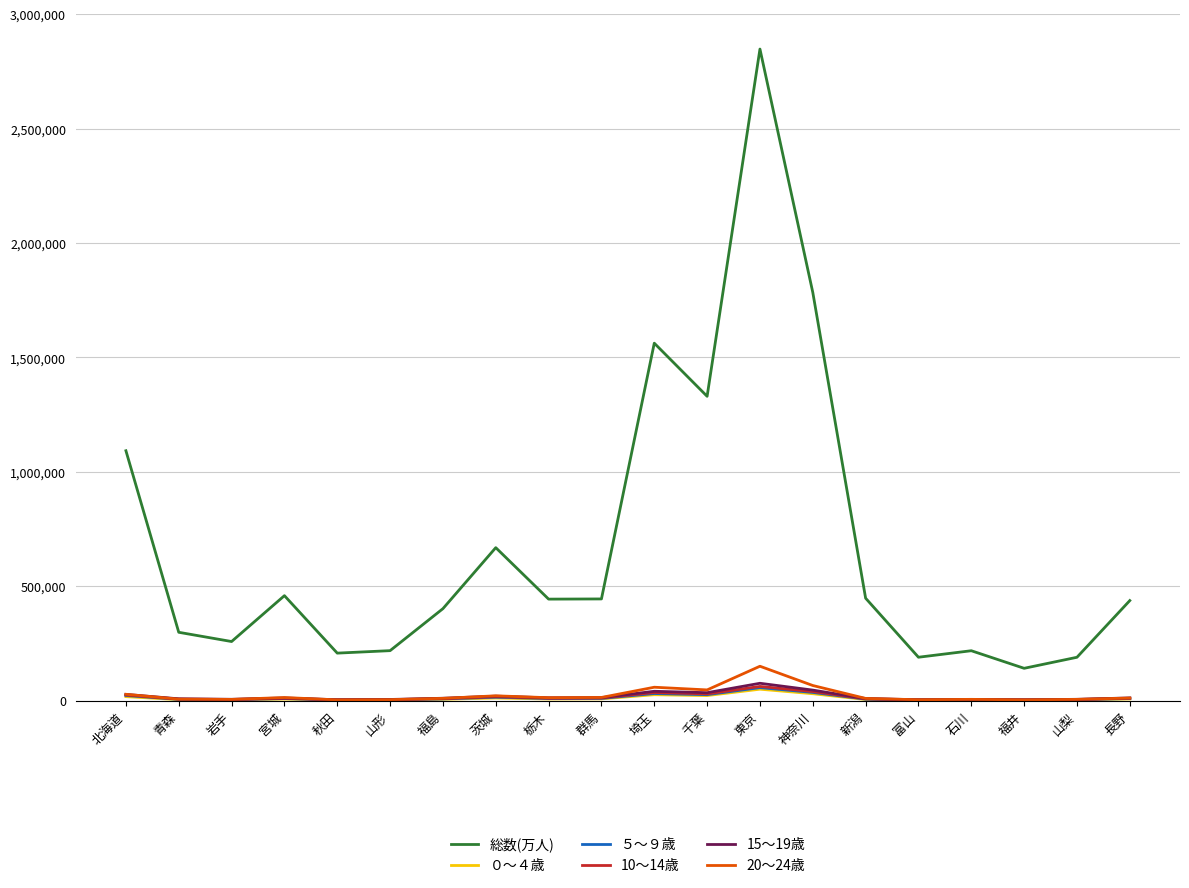

At how many categories does at least one series exceed 816945?

5